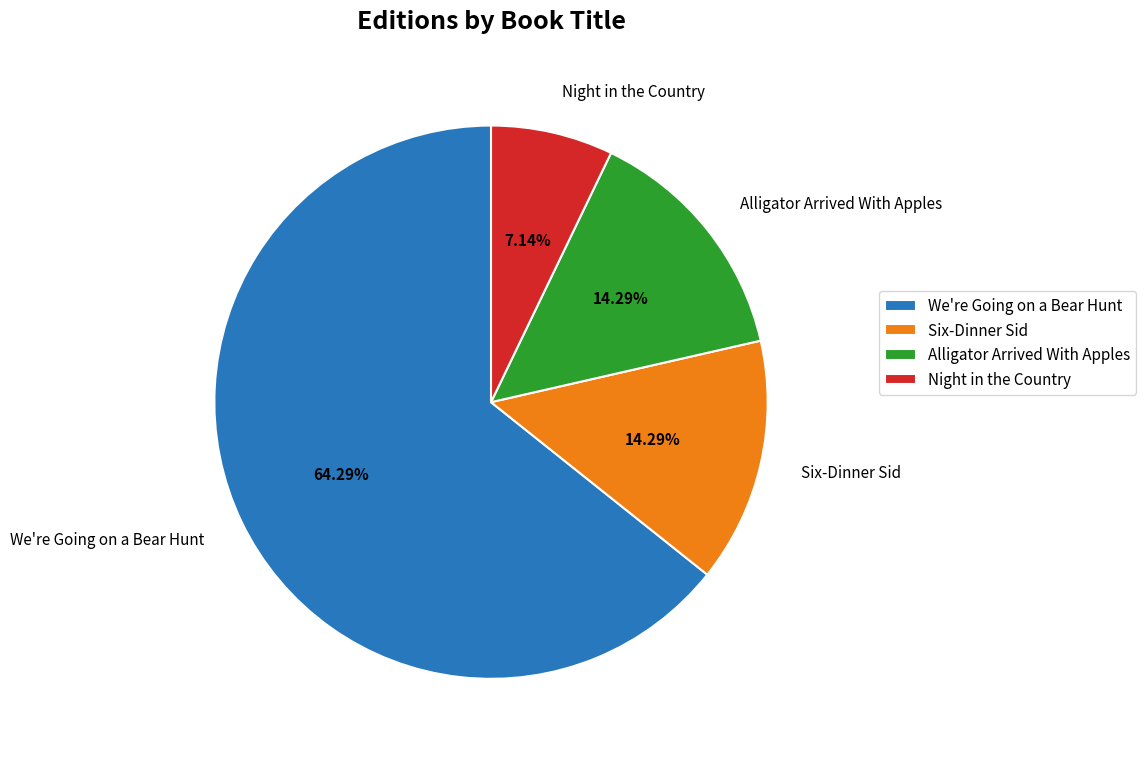

To the nearest percent, what portion does Six-Dinner Sid represent?

14%